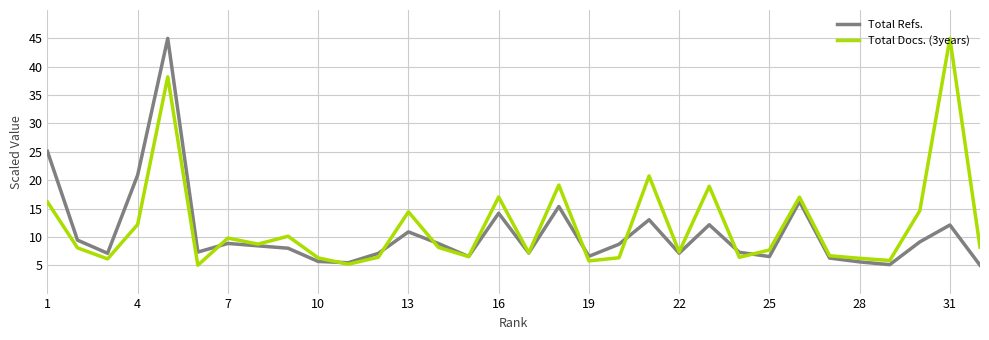

What is the minimum value shown in the chart?

5.0